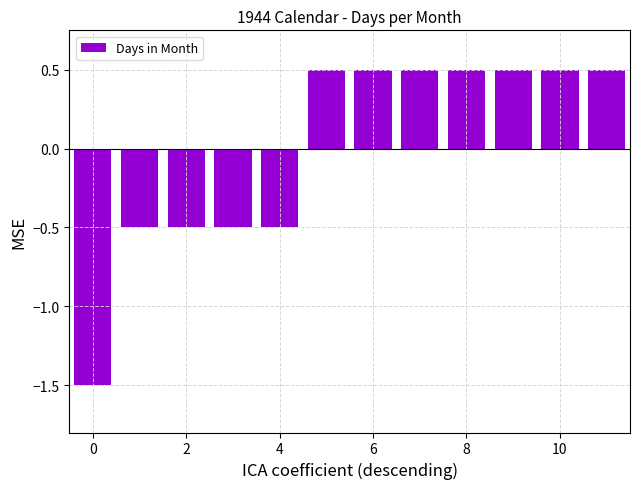

Count the values in the range 0 to 1.

7